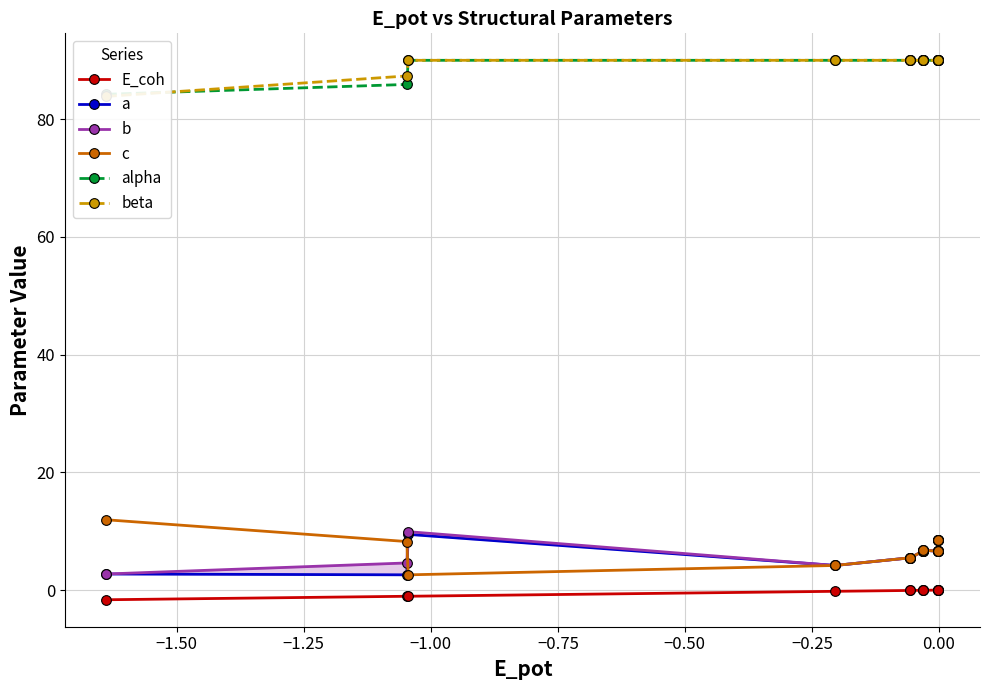

What is the value of the c point at the 11th from the left?

6.6